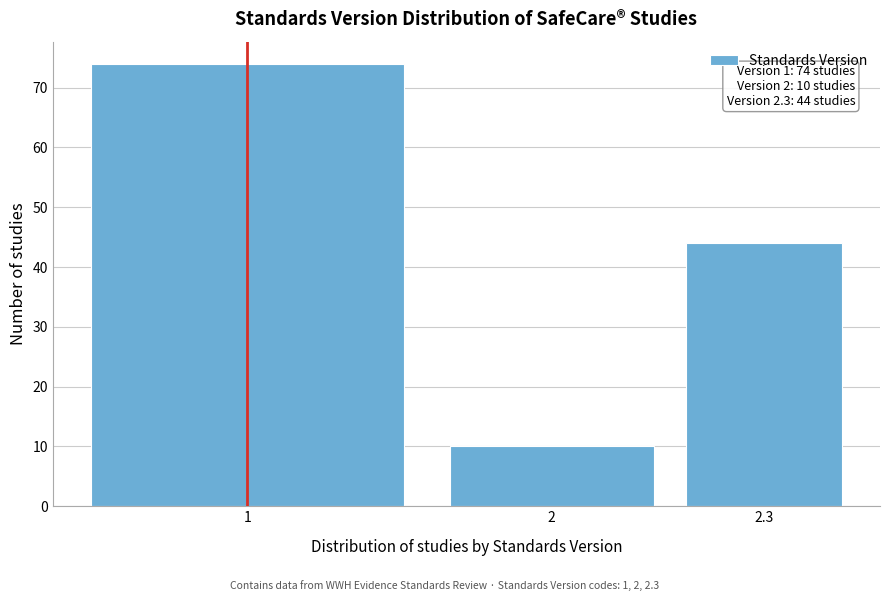

Reading left to right, what are all the values shown in this chart?

1=74	2=10	2.3=44